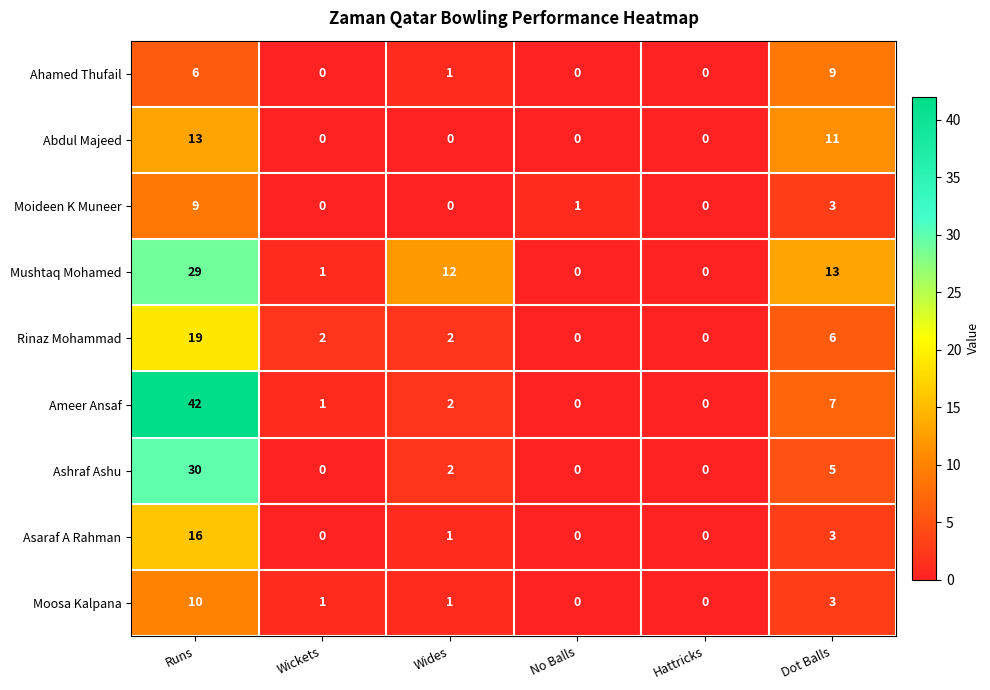

The Rinaz Mohammad series shows 31 at Runs. True or false?

False